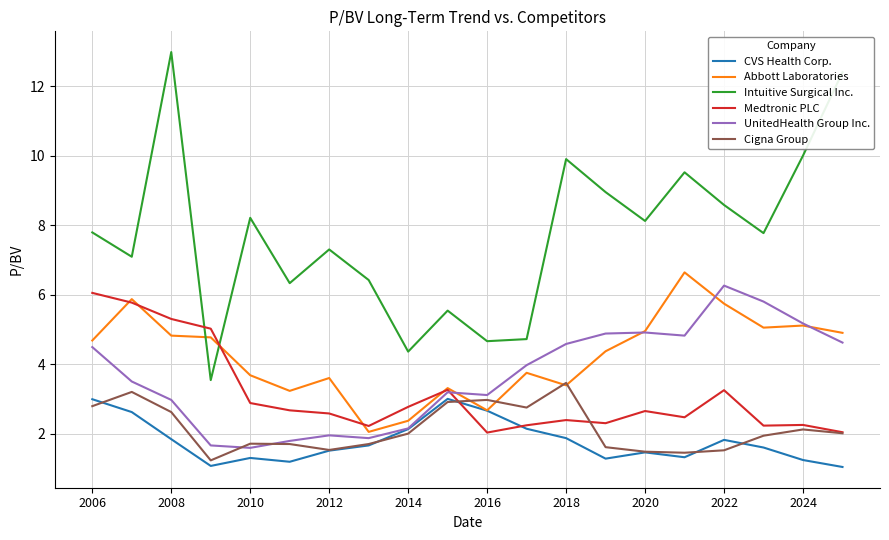

In CVS Health Corp., how many points are higher than both neighbors (excluding endpoints)?

4